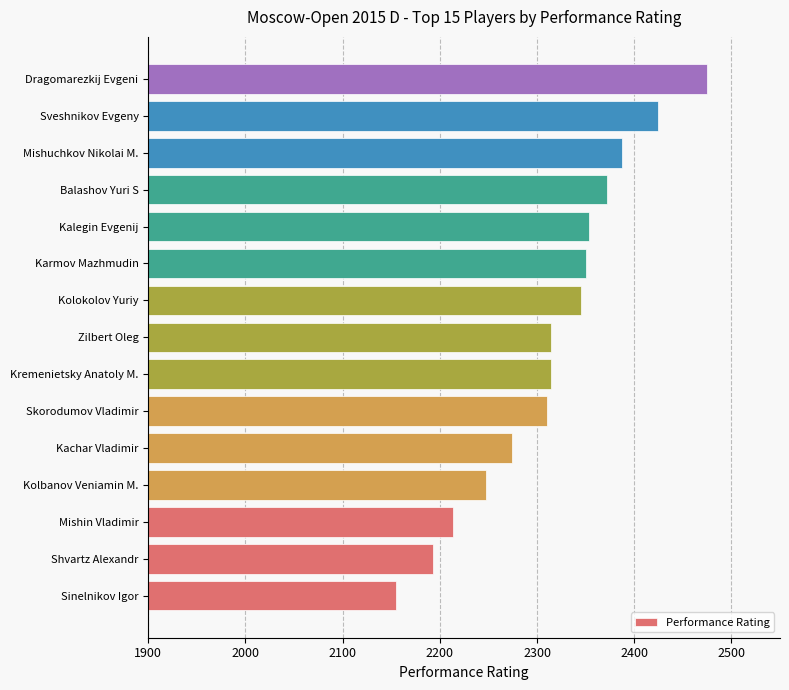

How many distinct data groups are displayed?

1